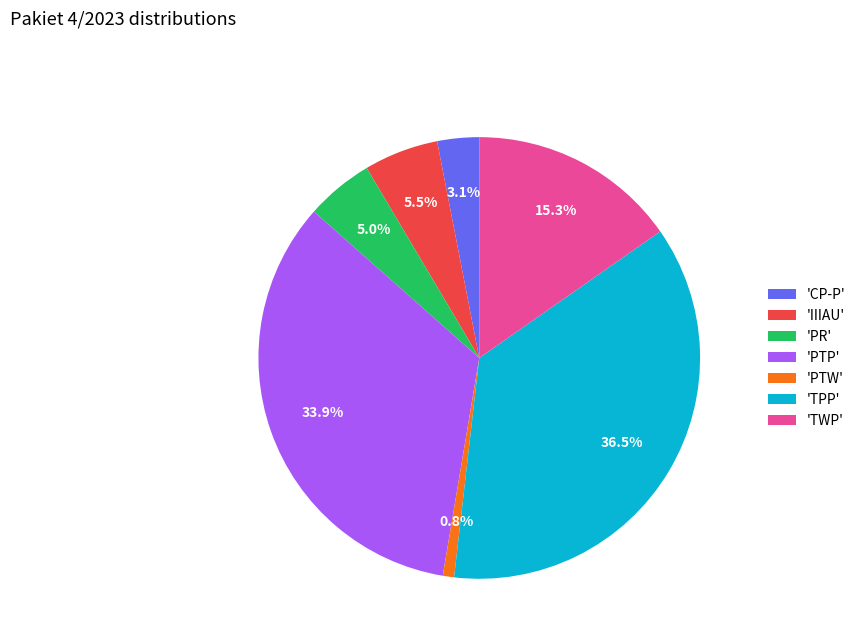

Between 'IIIAU' and 'TPP', which is larger?

'TPP'